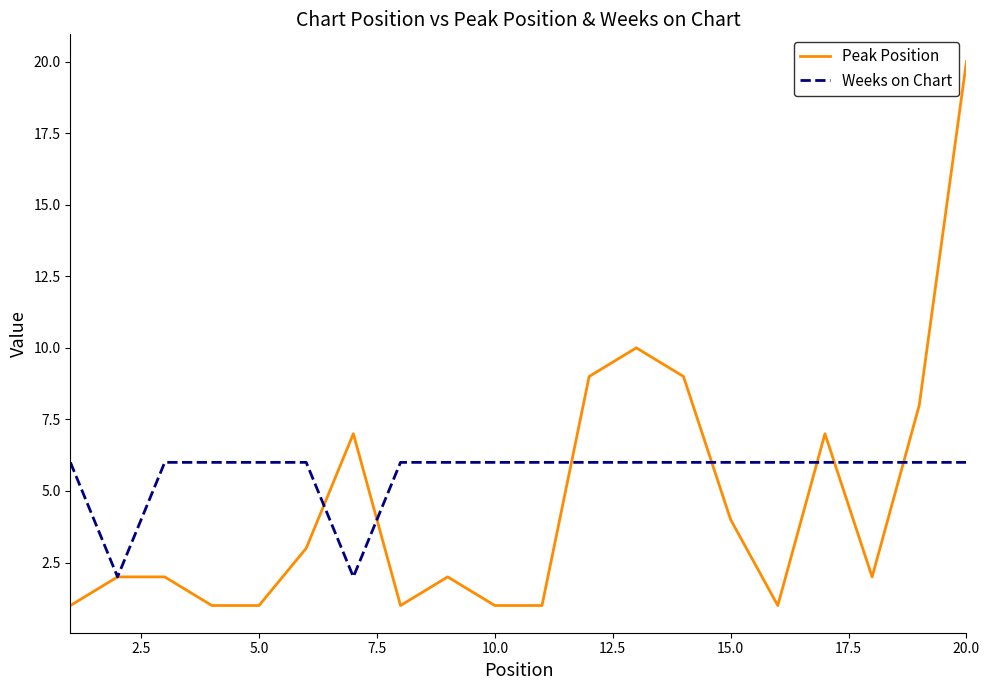

List the series in order of their overall mean, lowest first.

Peak Position, Weeks on Chart